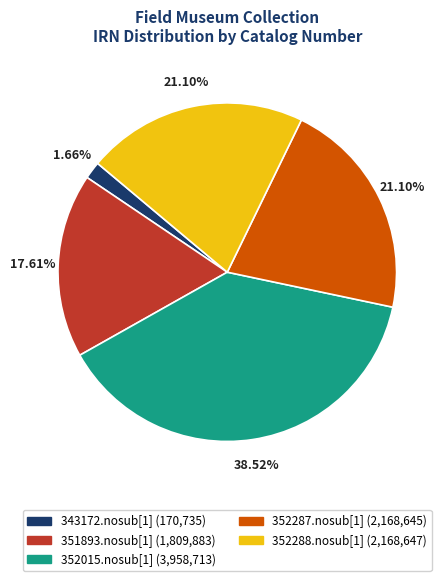

Approximately how many times larger is the value at 352287.nosub[1] compared to 351893.nosub[1]?

1.2